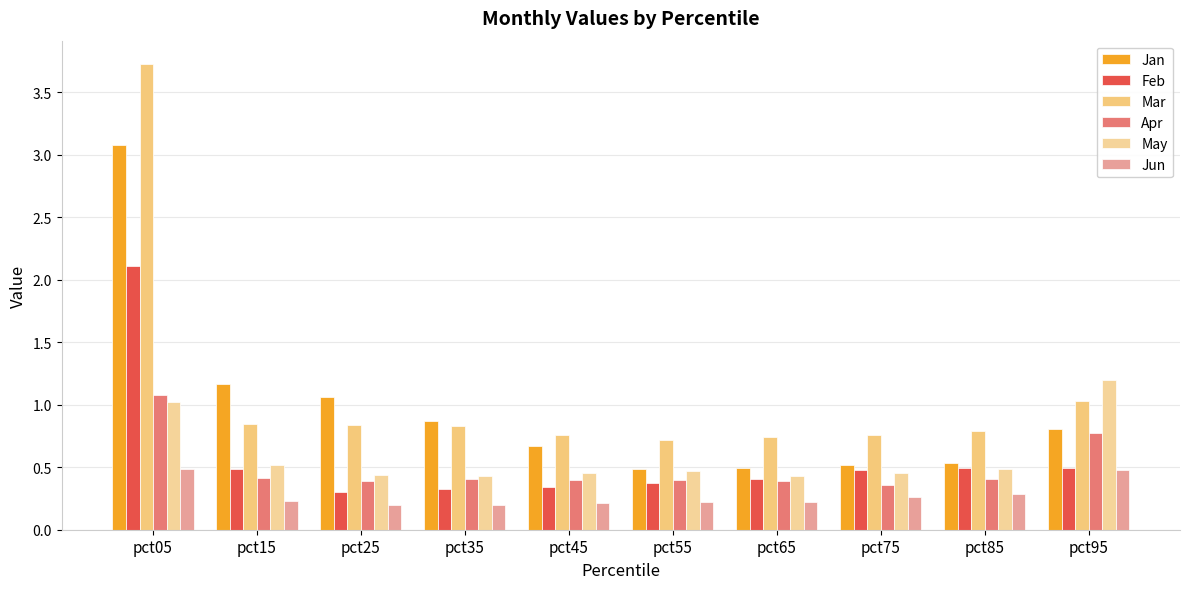

What is the average value of the Apr series?

0.5